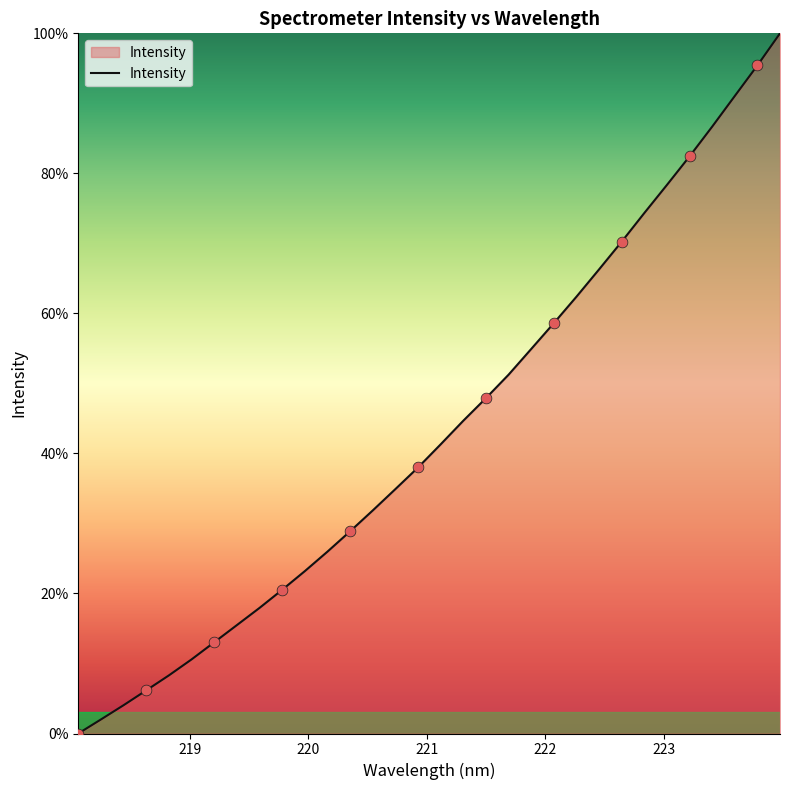

What is the difference between the maximum and minimum values?

100.0